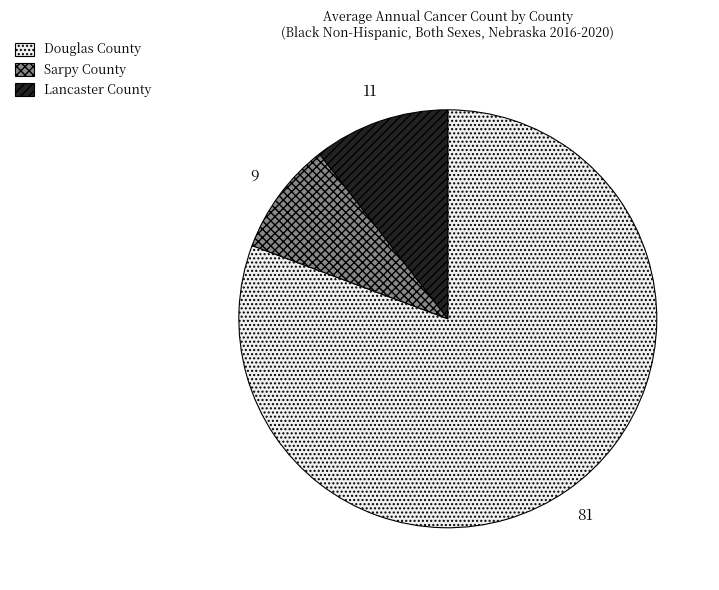

Does any single category account for the majority?

Yes